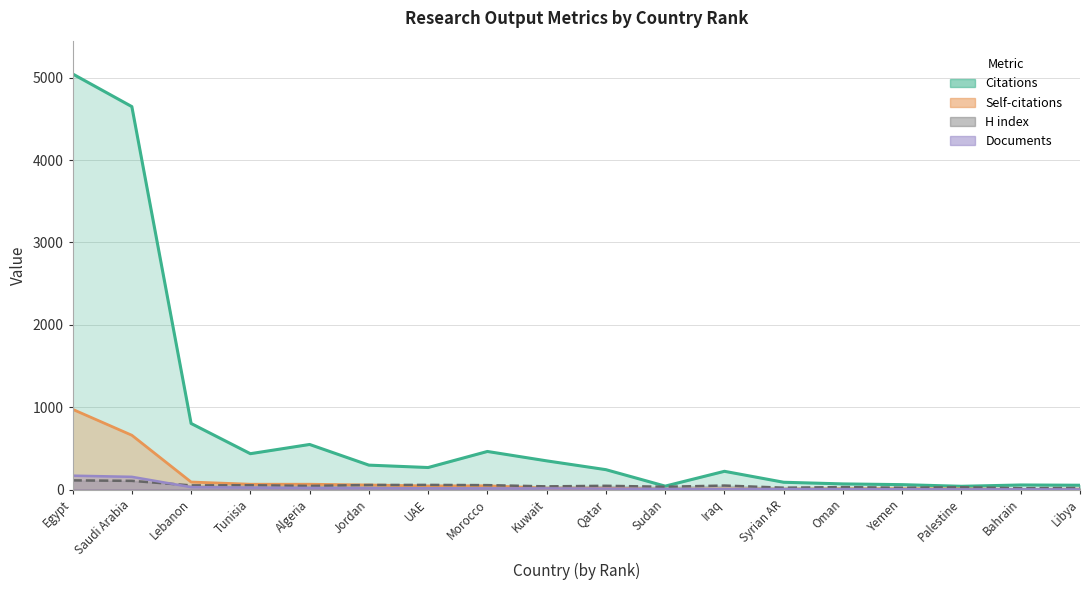

Rank the series at Egypt from highest to lowest value.

Citations, Self-citations, Documents, H index